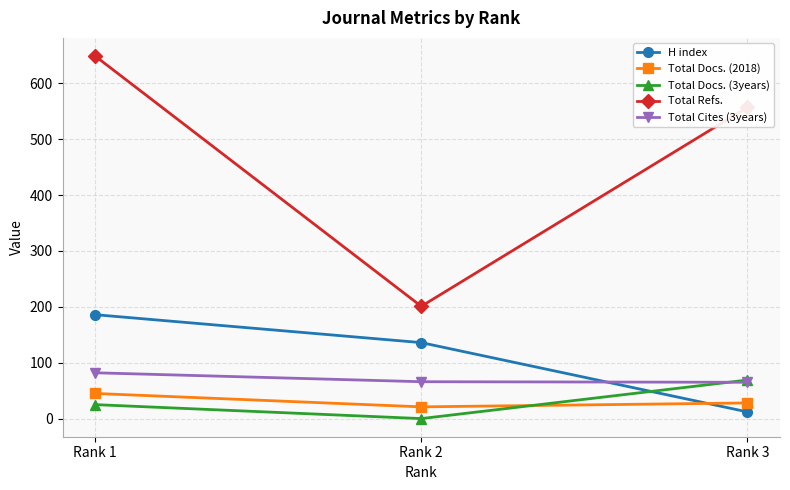

Is the value of Total Docs. (3years) at Rank 3 greater than the value of H index at Rank 3?

Yes